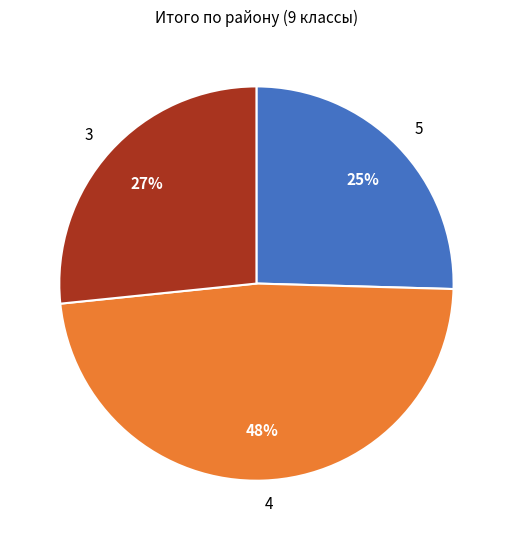

Is there any slice that represents more than half of the pie?

No